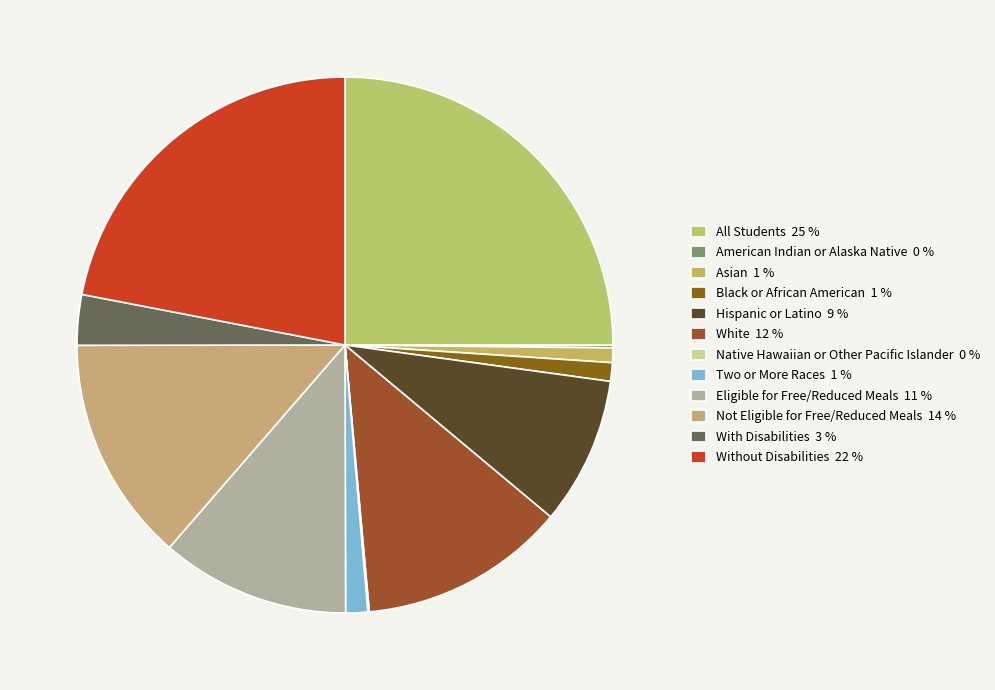

What percentage is NOT represented by Not Eligible for Free/Reduced Meals?

86.4%